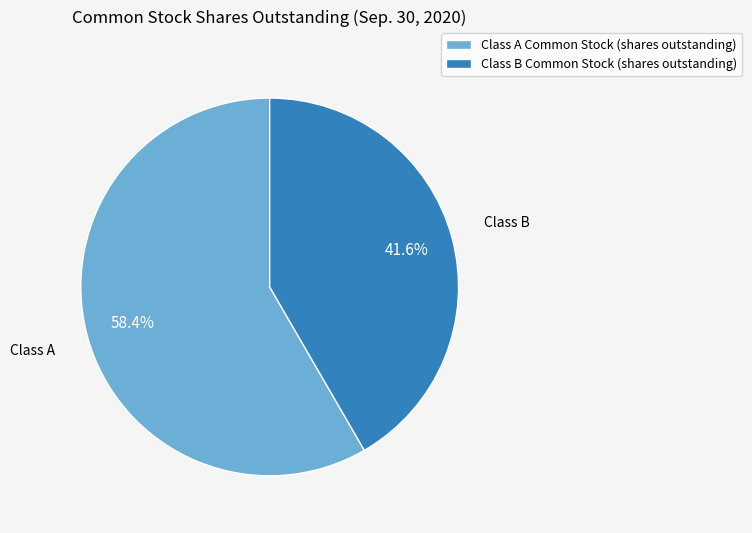

Count the number of slices in the pie.

2